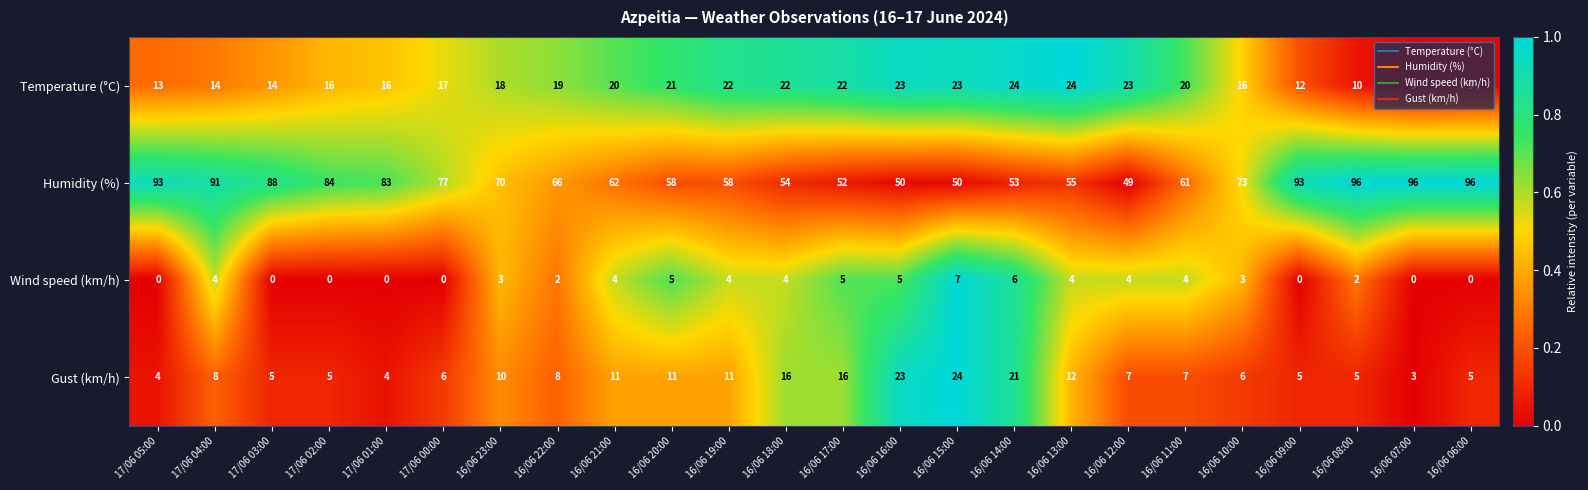

At which category is the sum across all series the highest?

17/06 04:00